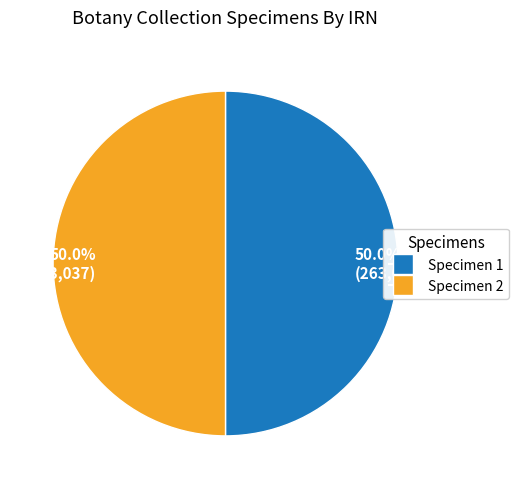

Count the number of slices in the pie.

2